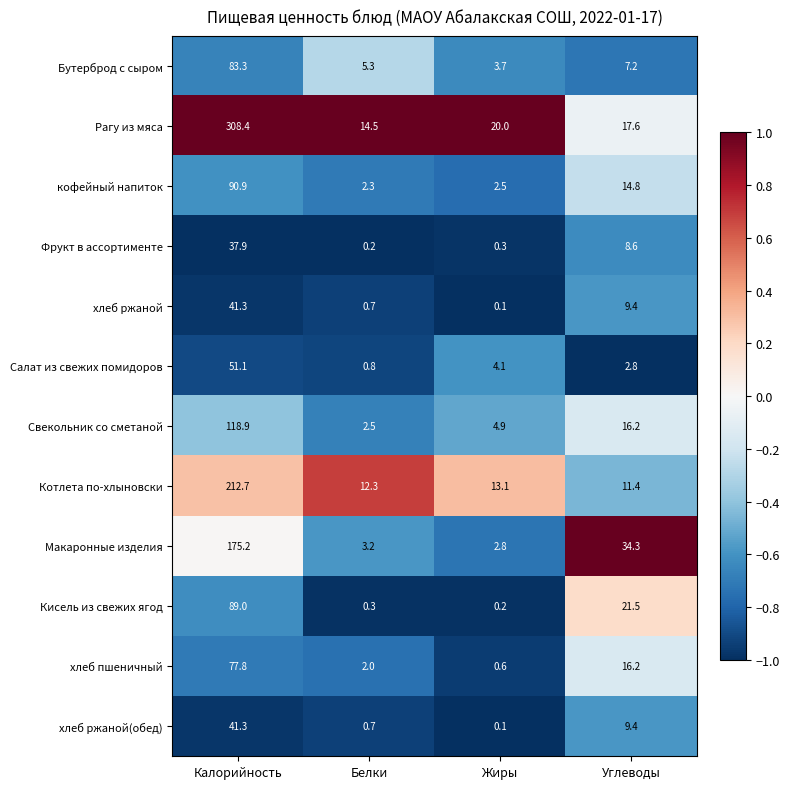

What is the total value across all series at Углеводы?

169.4